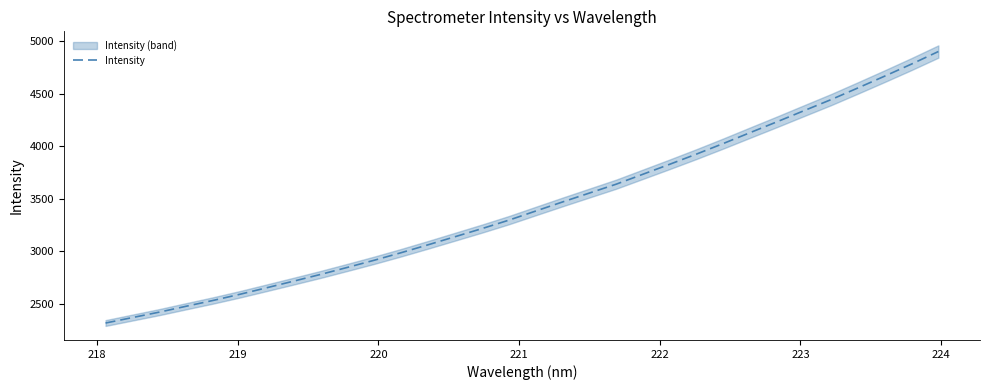

What is the highest value of the Intensity series?

4903.7